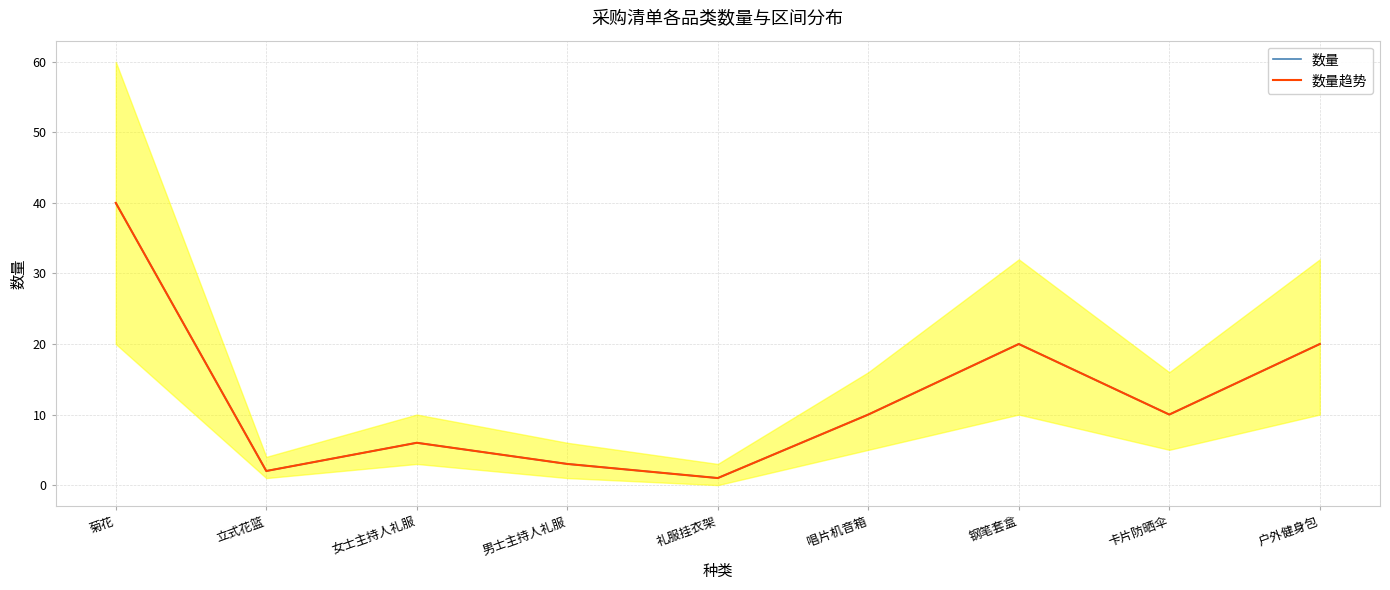

What is the sum of all 数量 values?

112